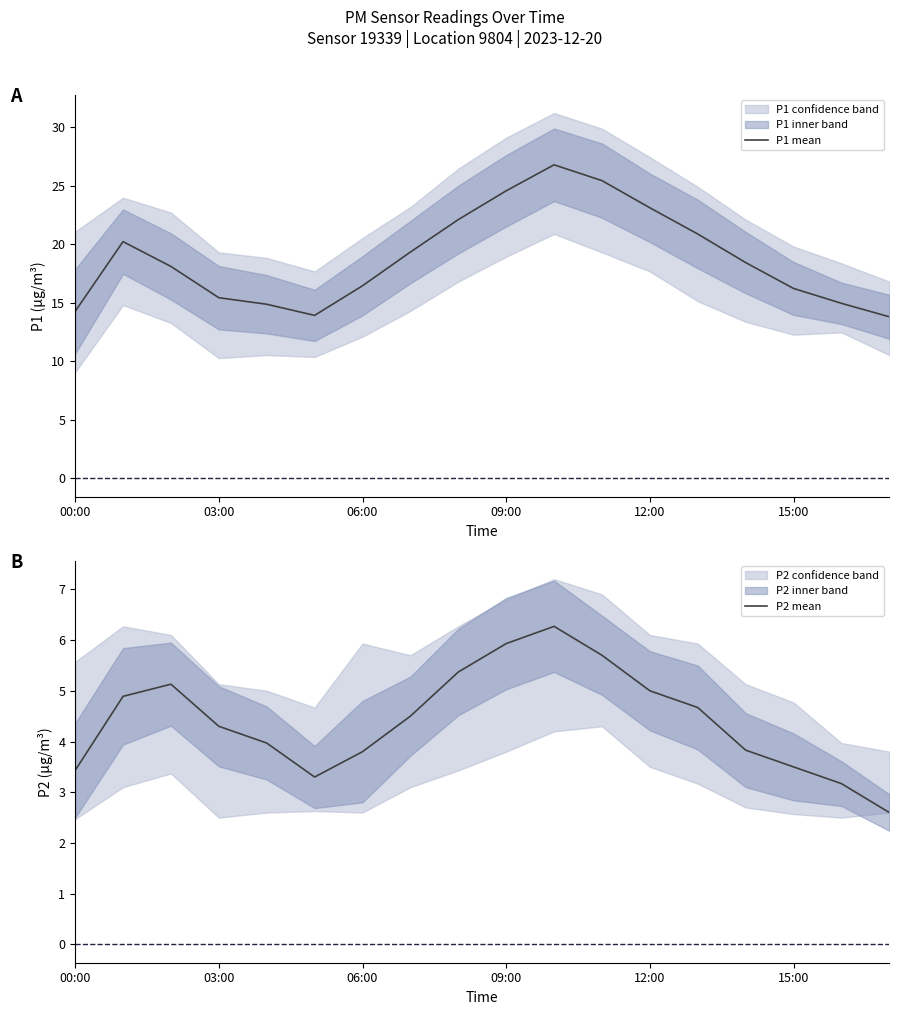

In P1 mean, how many points are lower than both neighbors (excluding endpoints)?

1